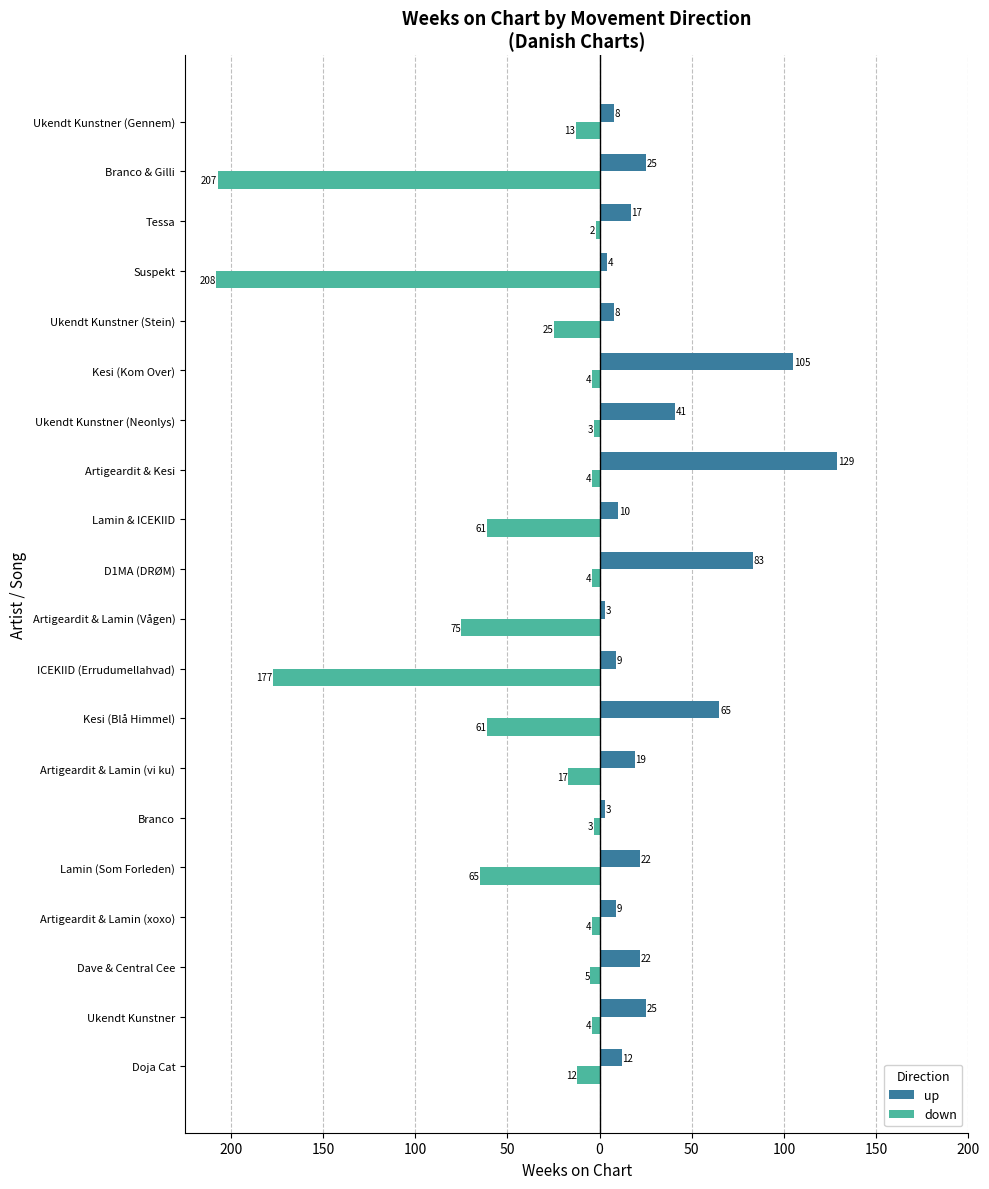

What are all the series names shown in the legend?

up, down